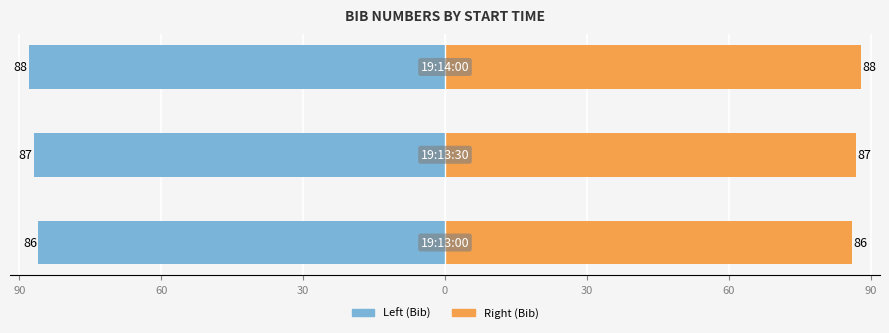

At how many categories does at least one series exceed 36?

3